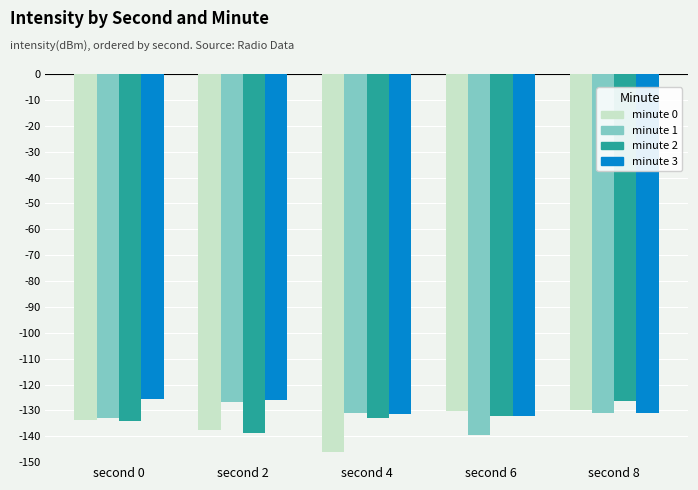

Which series has the largest total across all categories?

minute 3